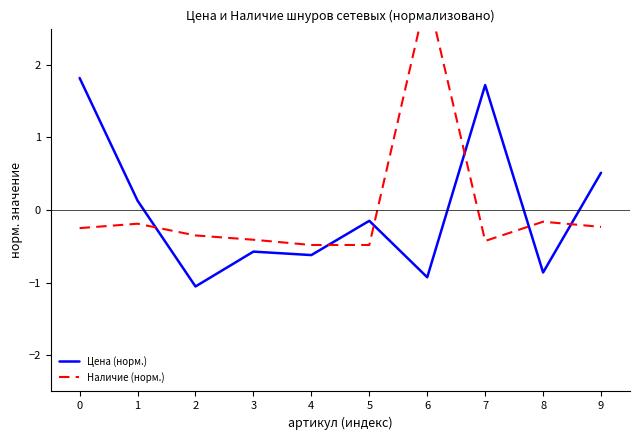

What is the maximum value shown in the chart?

3.0